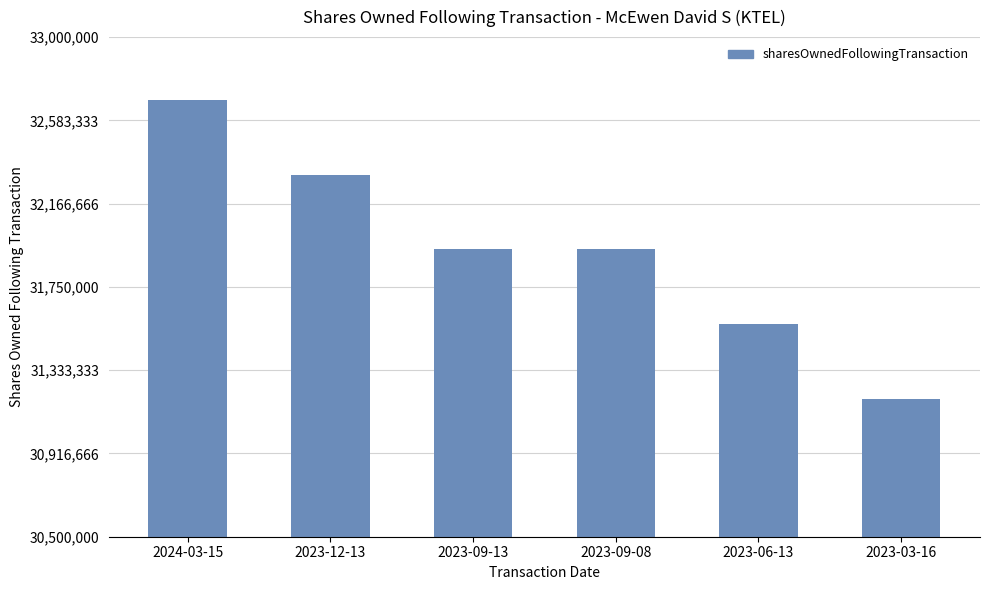

What is the difference between the maximum and minimum values?

1500000